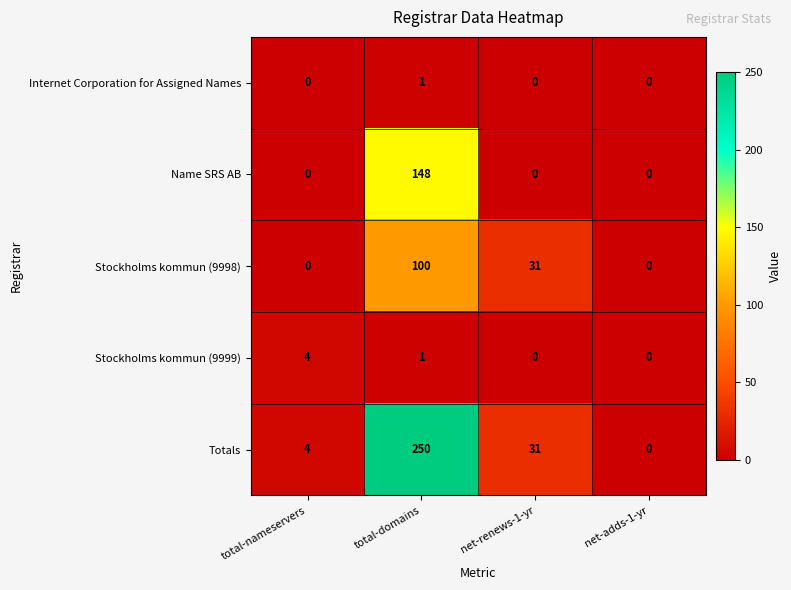

The value of Stockholms kommun (9998) at net-renews-1-yr is 46. True or false?

False